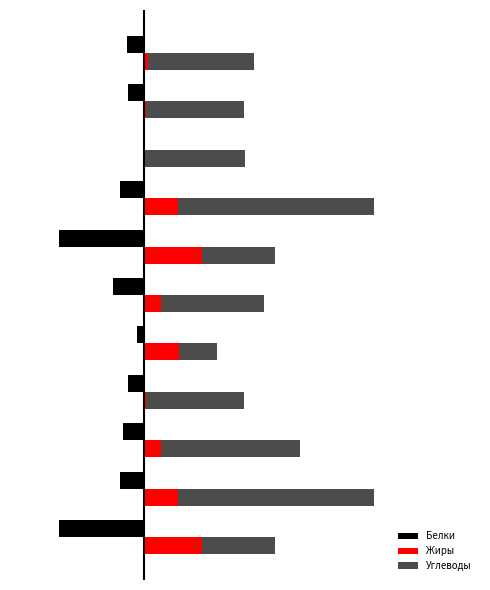

Rank the series by their average value, from lowest to highest.

Белки, Жиры, Углеводы